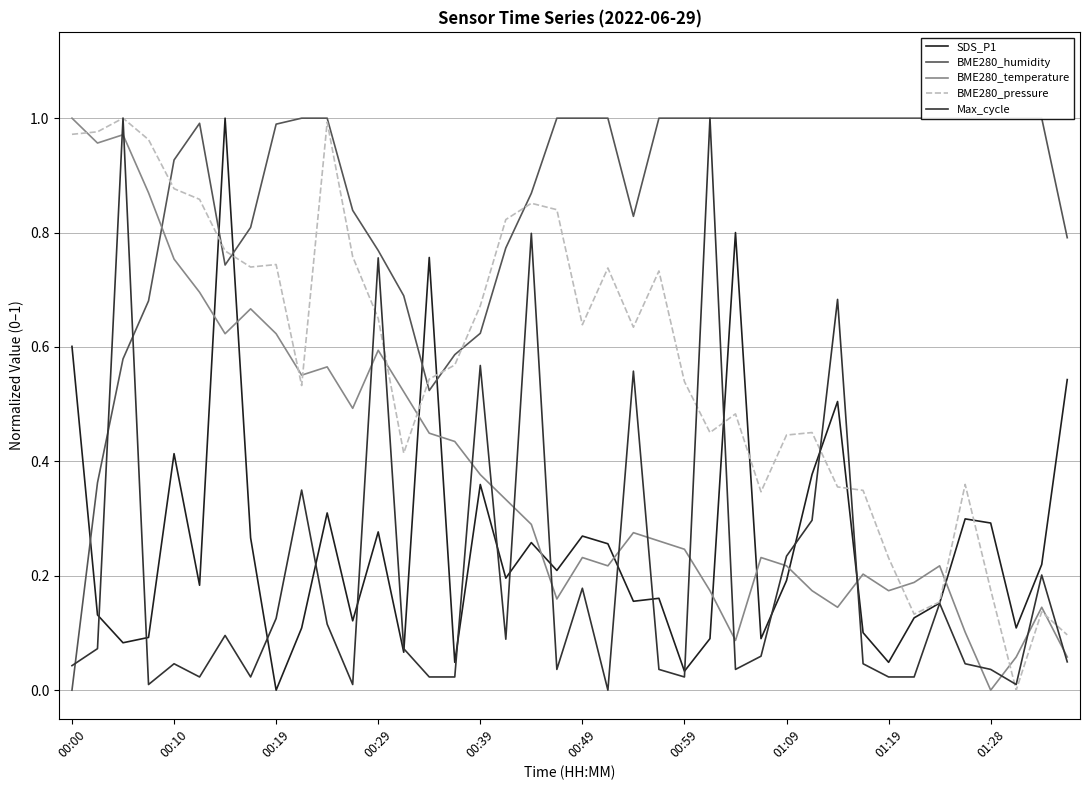

What is the difference between the BME280_pressure values at 01:09 and 01:19?

0.2